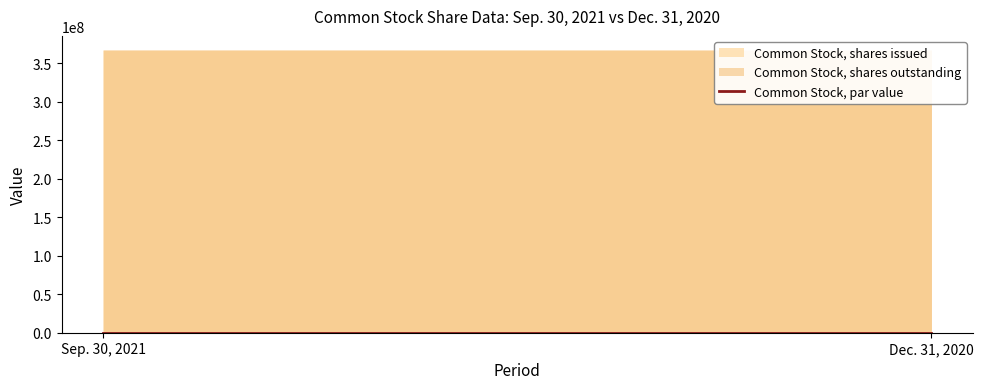

What value does the Common Stock, shares outstanding series have at Sep. 30, 2021?

367038454.0